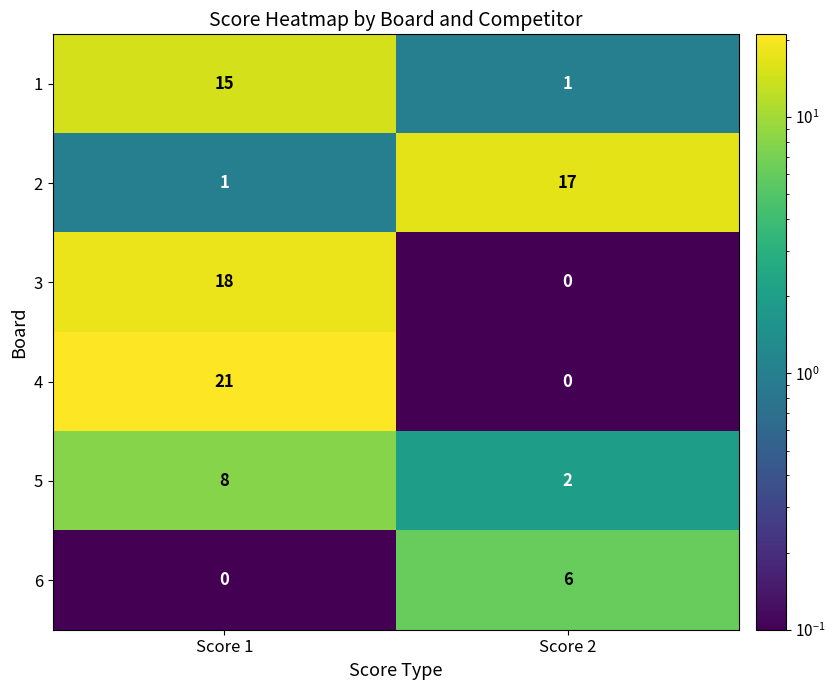

Which label corresponds to the largest value in the chart?

Score 1